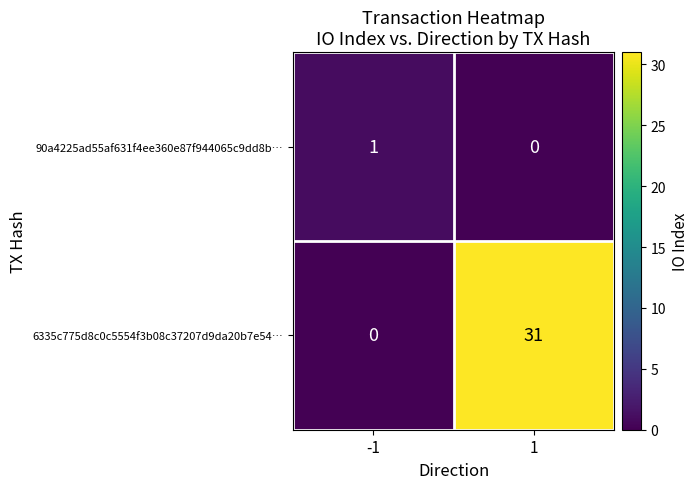

What is the difference between the 6335c775d8c0c5554f3b08c37207d9da20b7e54… values at -1 and 1?

31